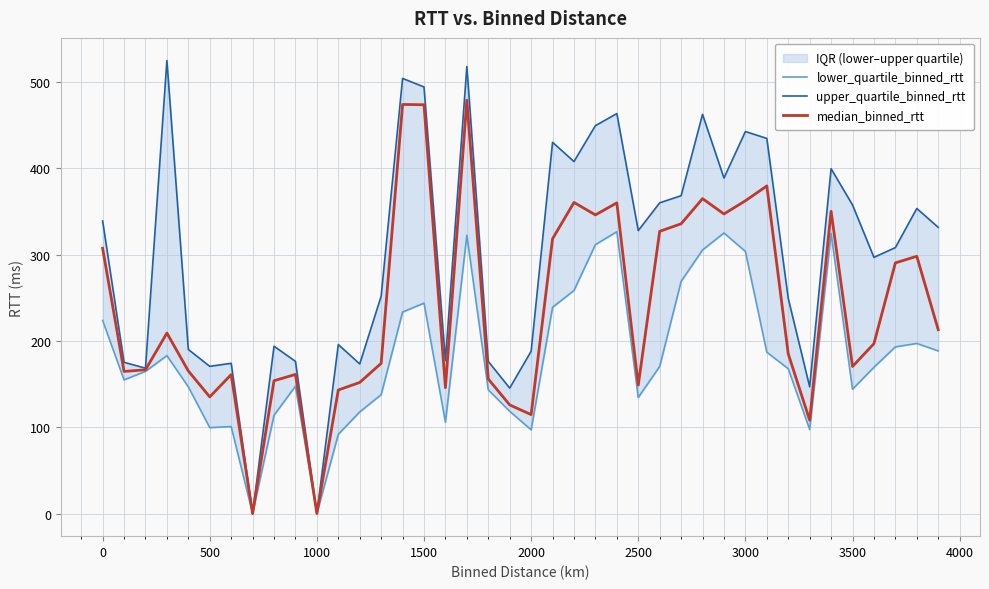

What is the difference between the maximum and second lowest values in the lower_quartile_binned_rtt series?

326.4